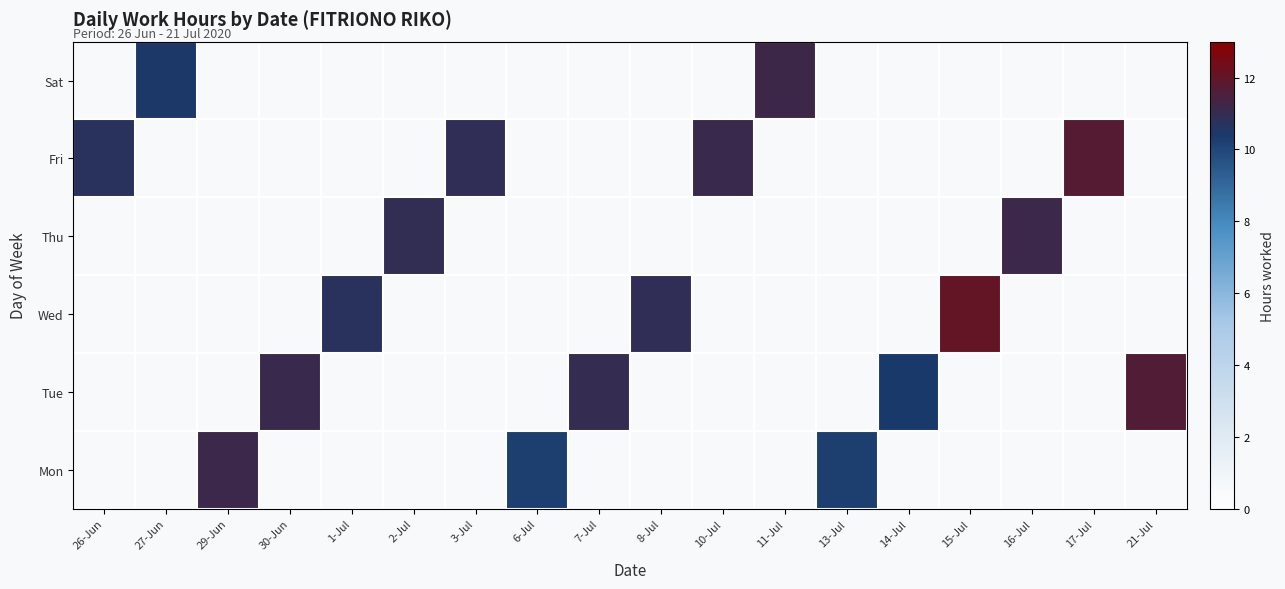

Count the number of data series in this chart.

6